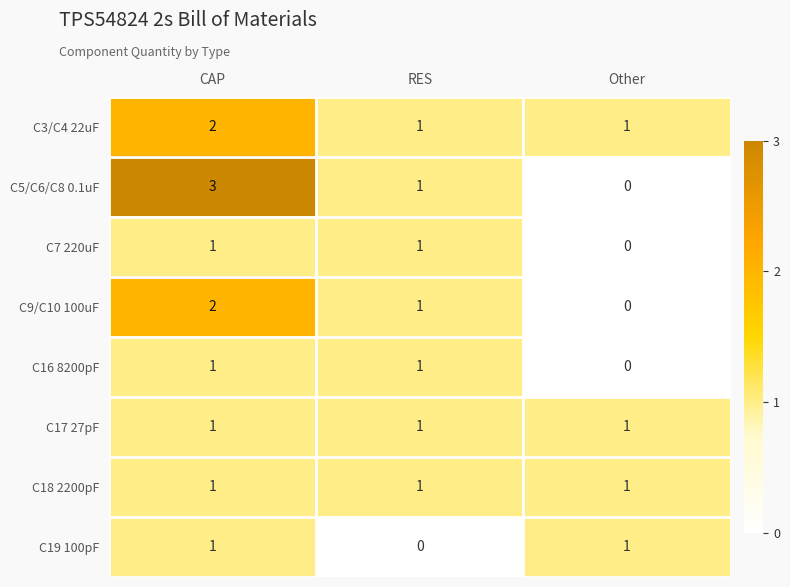

At which category is the sum across all series the highest?

CAP